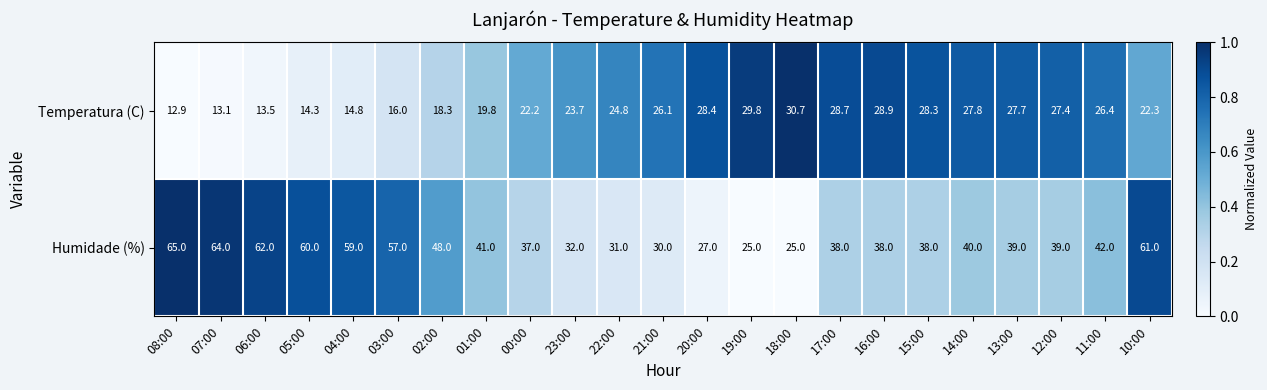

Which series has the largest total across all categories?

Humidade (%)